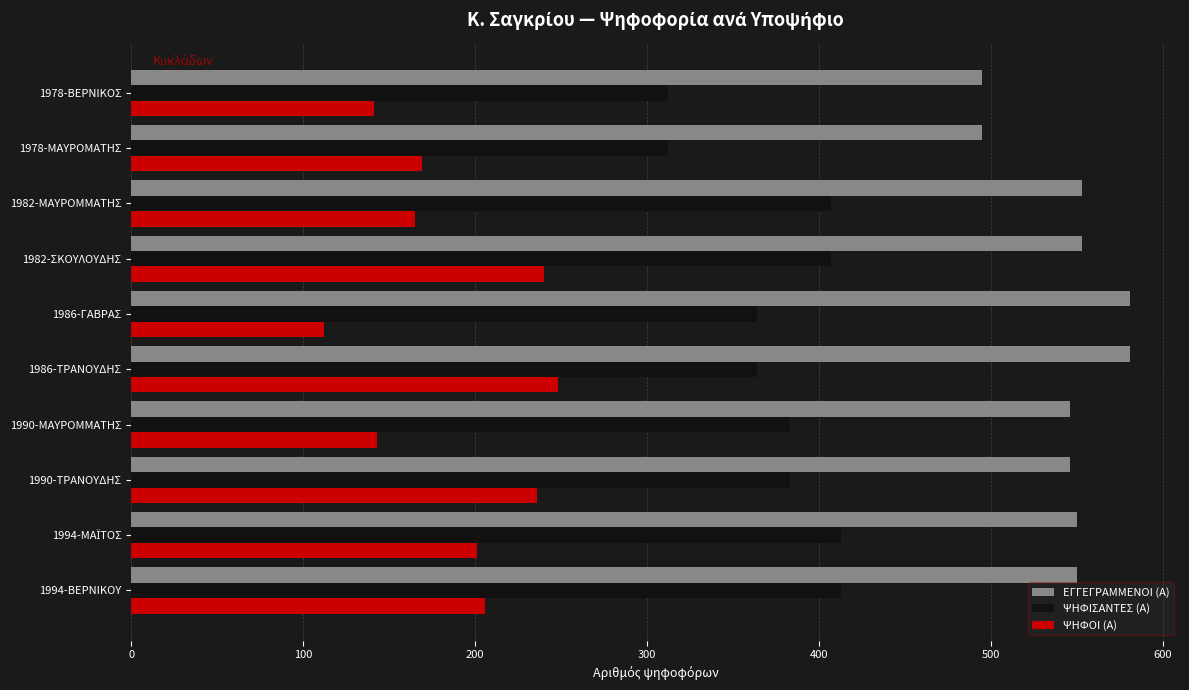

At 1982-ΜΑΥΡΟΜΜΑΤΗΣ, list the series in order from largest to smallest.

ΕΓΓΕΓΡΑΜΜΕΝΟΙ (Α), ΨΗΦΙΣΑΝΤΕΣ (Α), ΨΗΦΟΙ (Α)